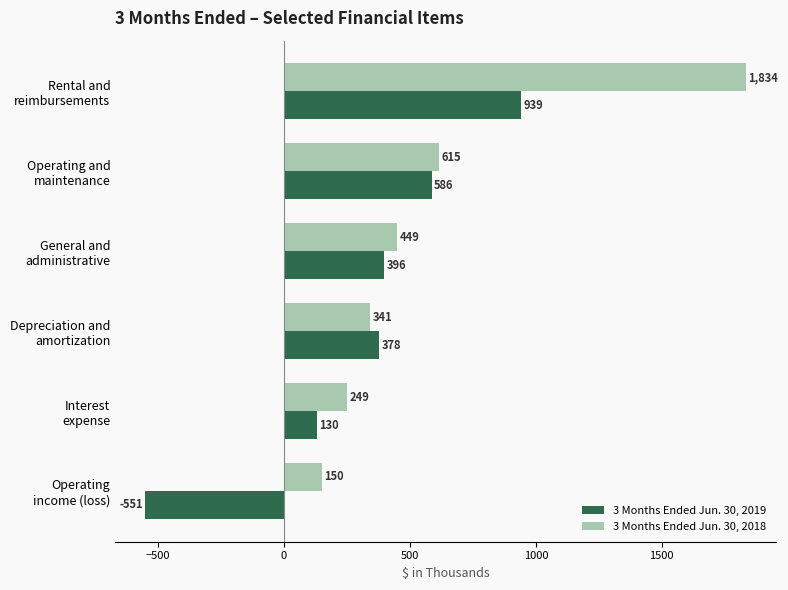

What is the average value of the 3 Months Ended Jun. 30, 2018 series?

606